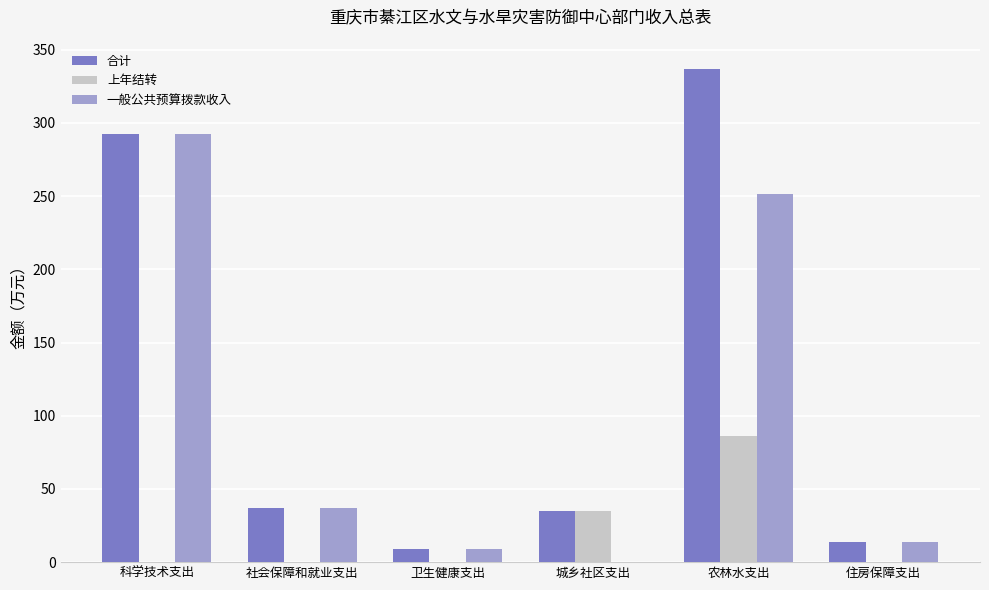

What is the average value of the 一般公共预算拨款收入 series?

100.6